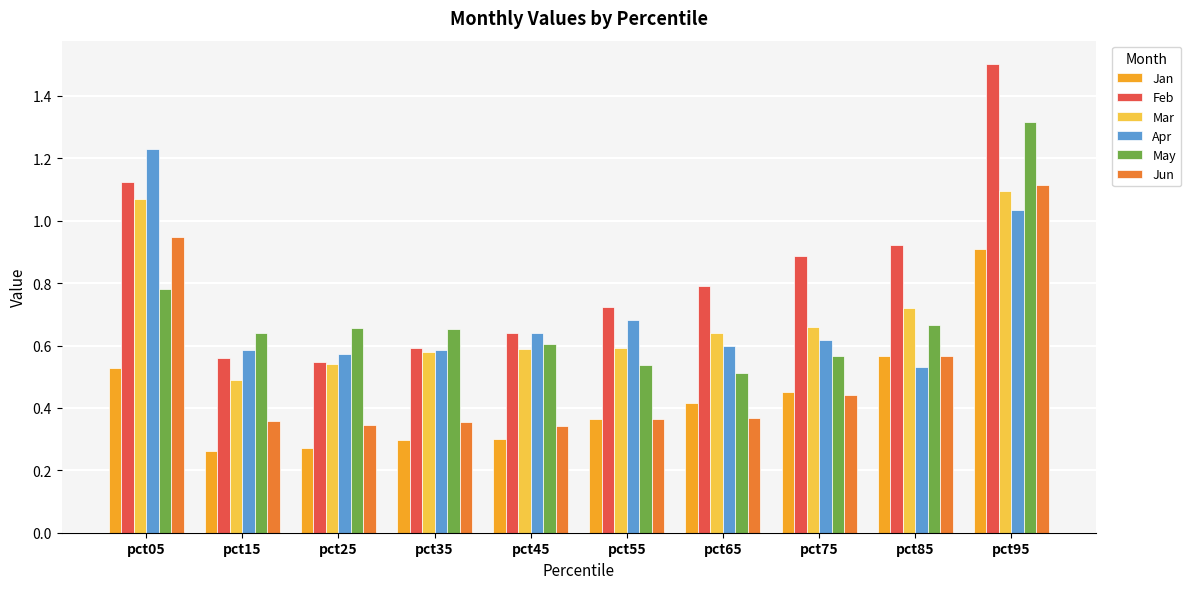

Where is Apr nearest to the value 0?

pct85